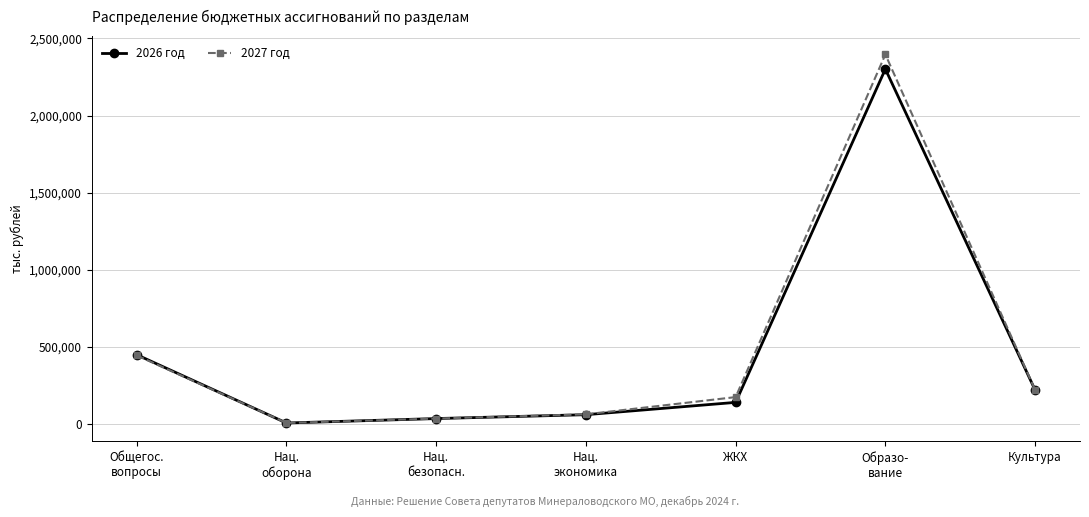

What is the label of the 7th point from the left?

Культура